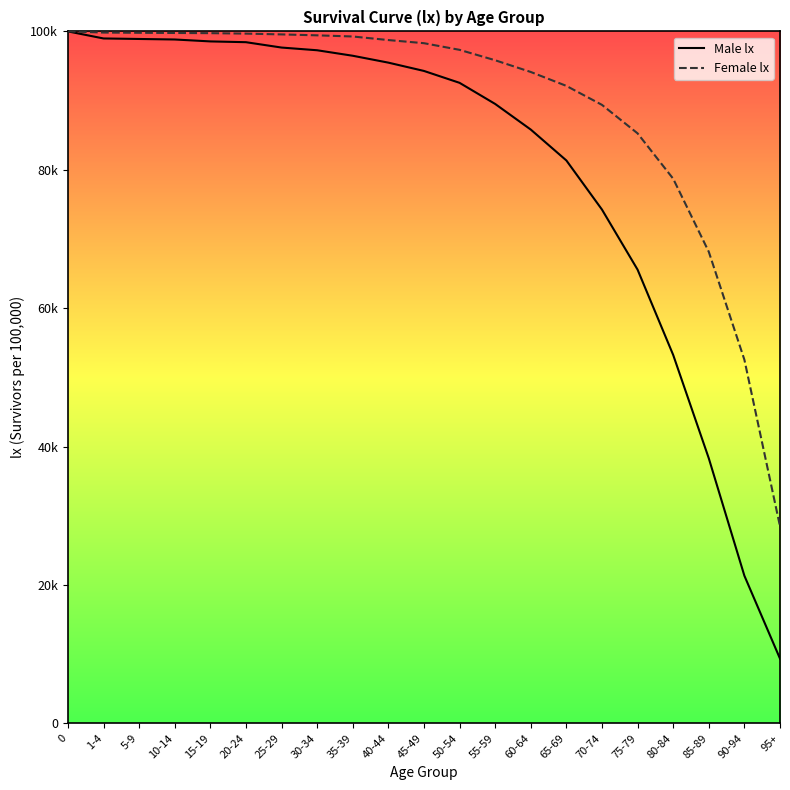

What are all the series names shown in the legend?

Male lx, Female lx